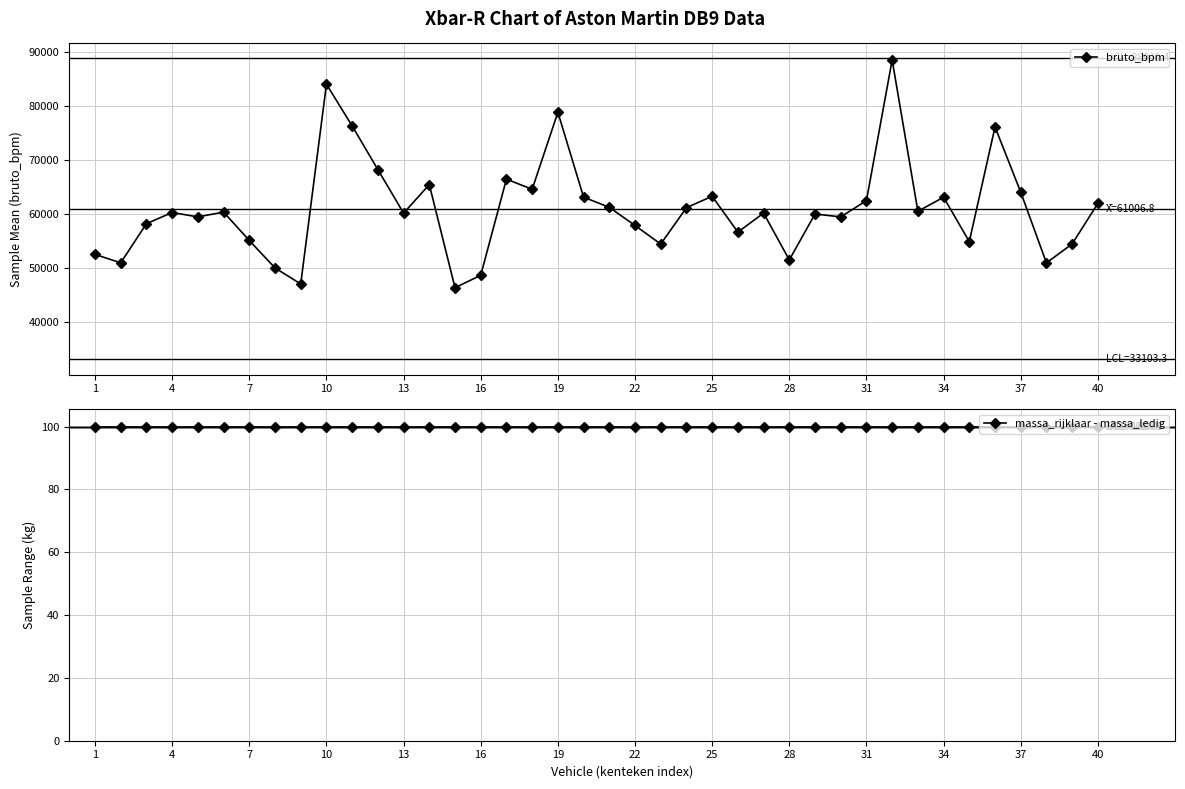

What is the maximum value for bruto_bpm?

88562